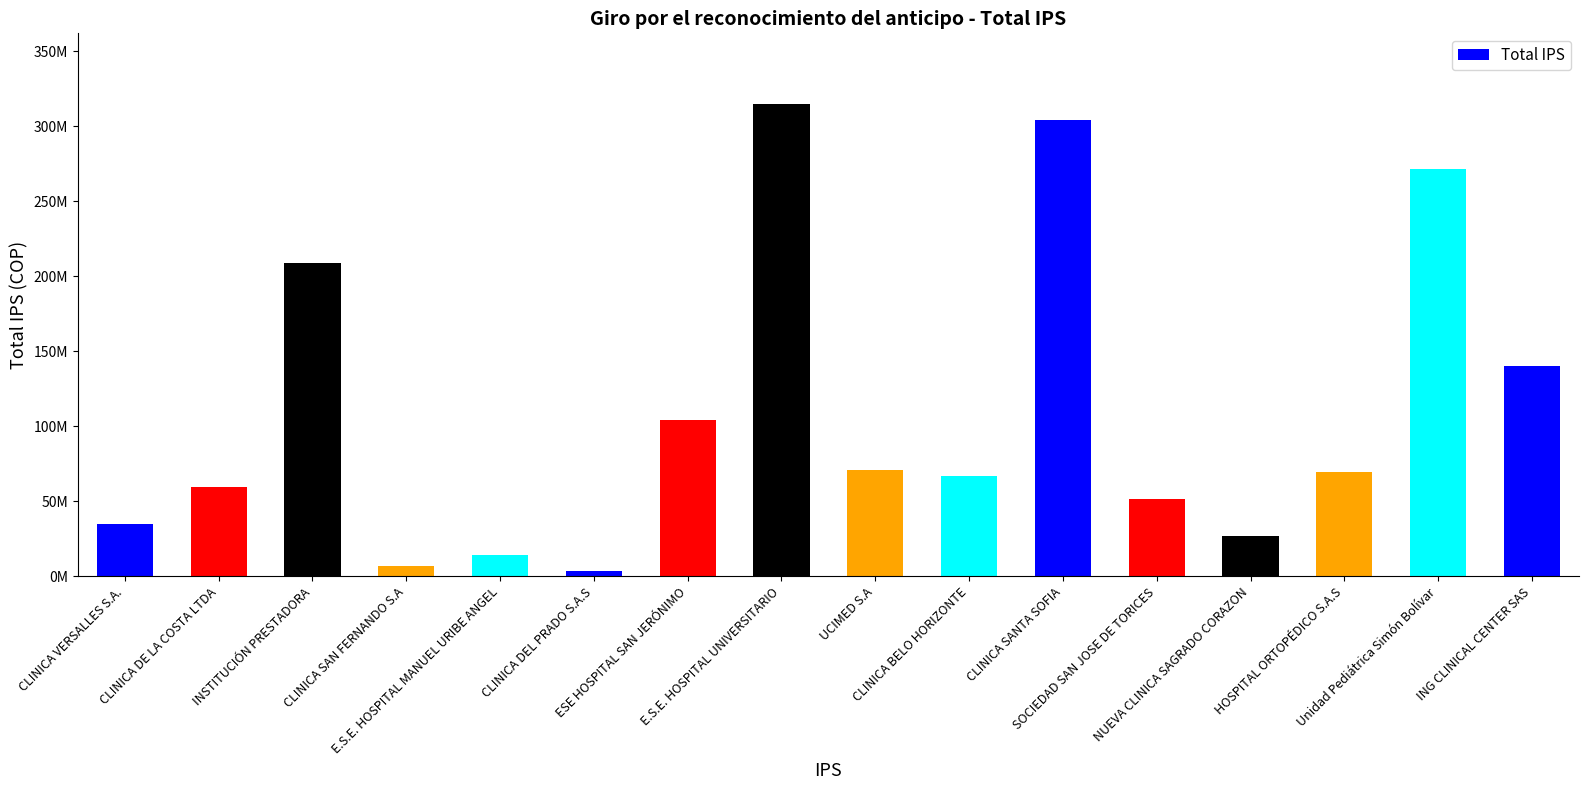

Where does the data first go above 69422486?

INSTITUCIÓN PRESTADORA